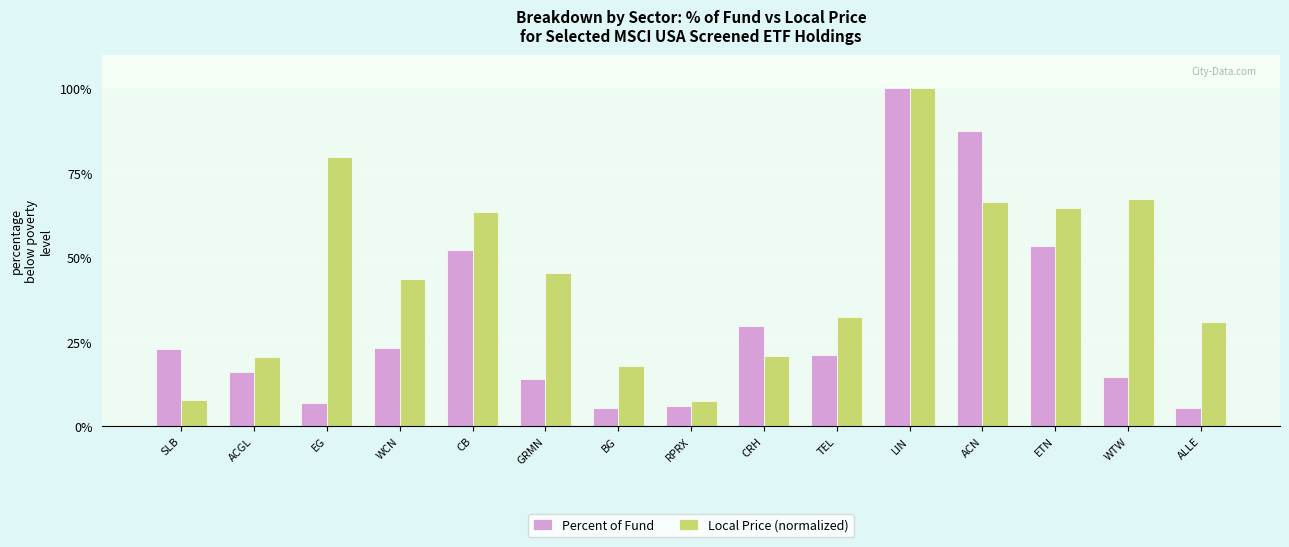

How many bars are there in total?

30